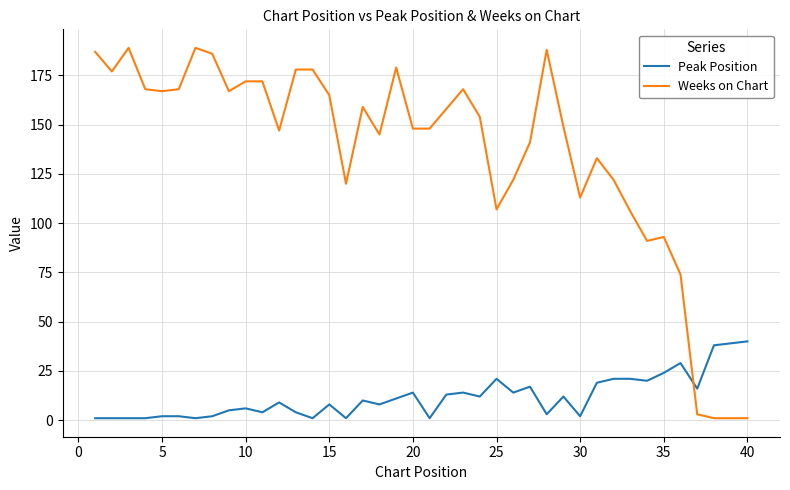

What are all the series names shown in the legend?

Peak Position, Weeks on Chart